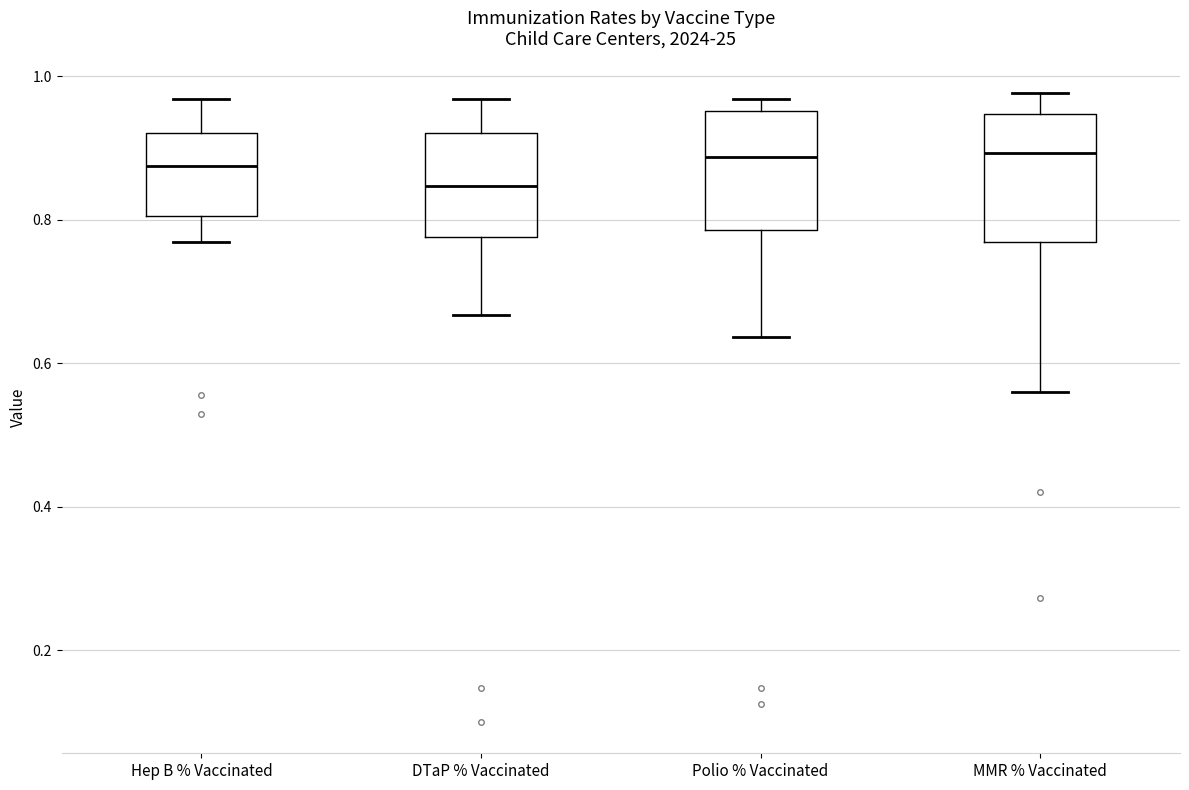

Reading left to right, transcribe this box plot: for each box, give where its median line is, the range the box spans, and where its two whiskers end, as read against the y-axis. The values are not printed on the chart, so give them approximately, as read against the axis.

Hep B % Vaccinated: median 0.88, box 0.80 to 0.92, whiskers 0.76 to 0.96
DTaP % Vaccinated: median 0.84, box 0.78 to 0.92, whiskers 0.66 to 0.96
Polio % Vaccinated: median 0.88, box 0.78 to 0.96, whiskers 0.64 to 0.96 (just above the box's upper edge)
MMR % Vaccinated: median 0.90, box 0.76 to 0.94, whiskers 0.56 to 0.98